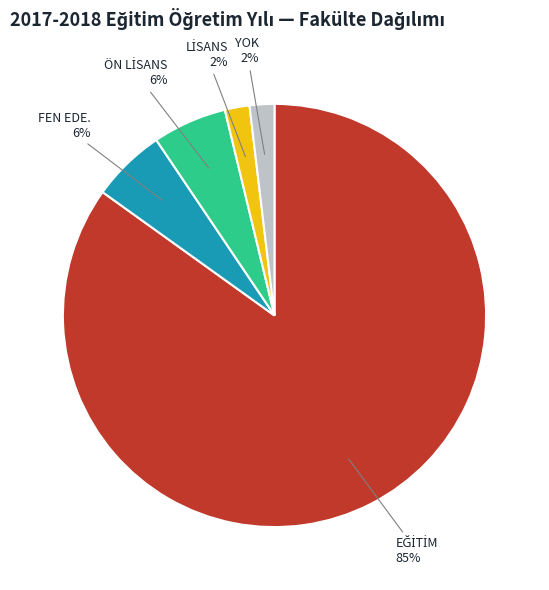

To the nearest percent, what percentage of the pie is FEN EDE.?

6%